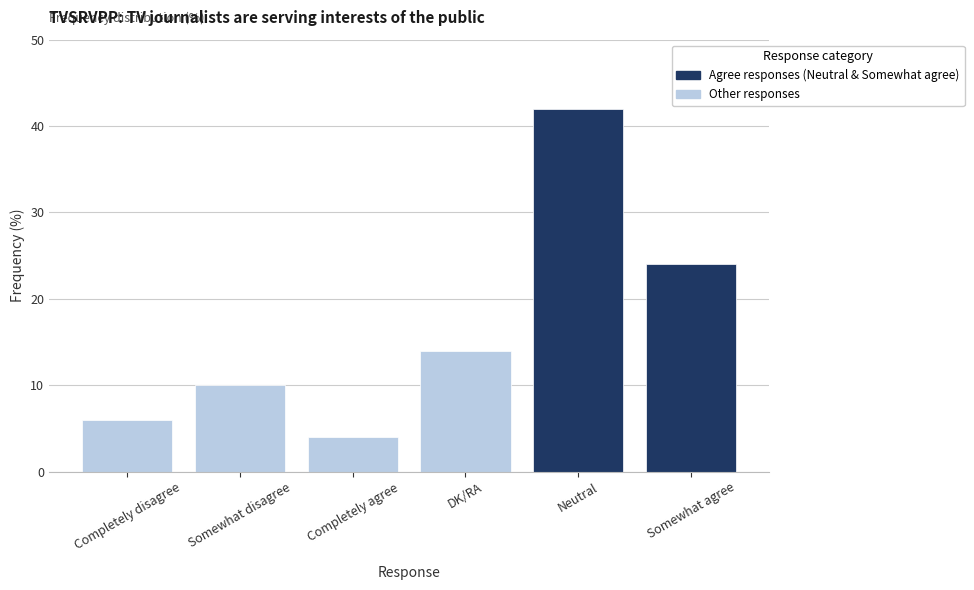

Rank the categories by value from lowest to highest.

Completely agree, Completely disagree, Somewhat disagree, DK/RA, Somewhat agree, Neutral